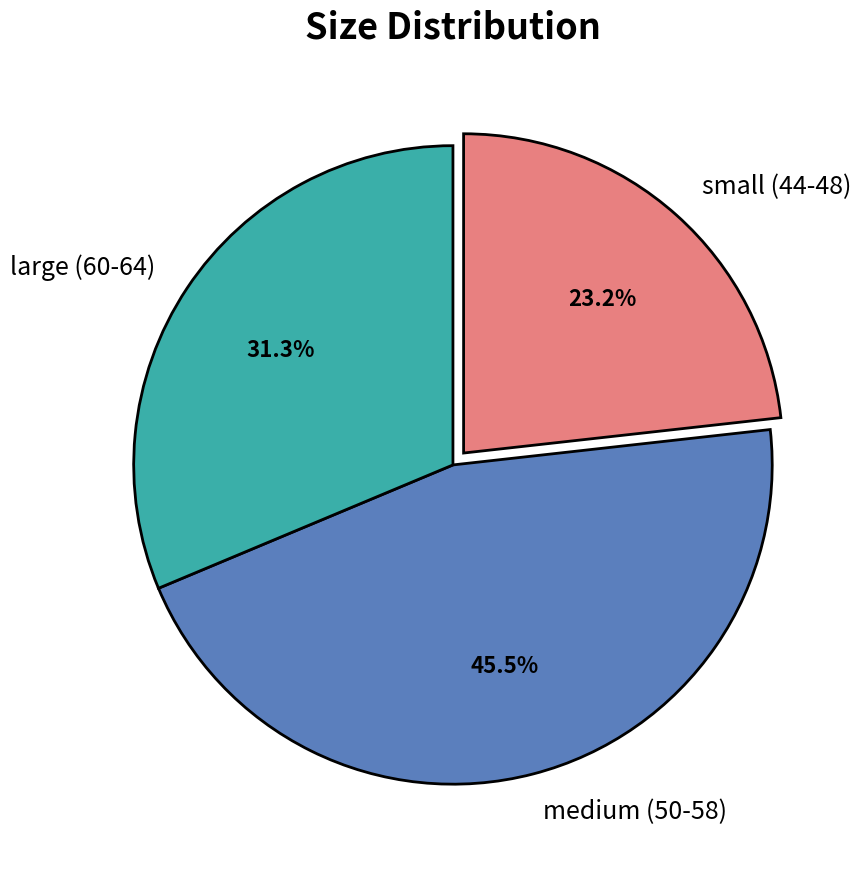

Rank the categories by value from lowest to highest.

small (44-48), large (60-64), medium (50-58)